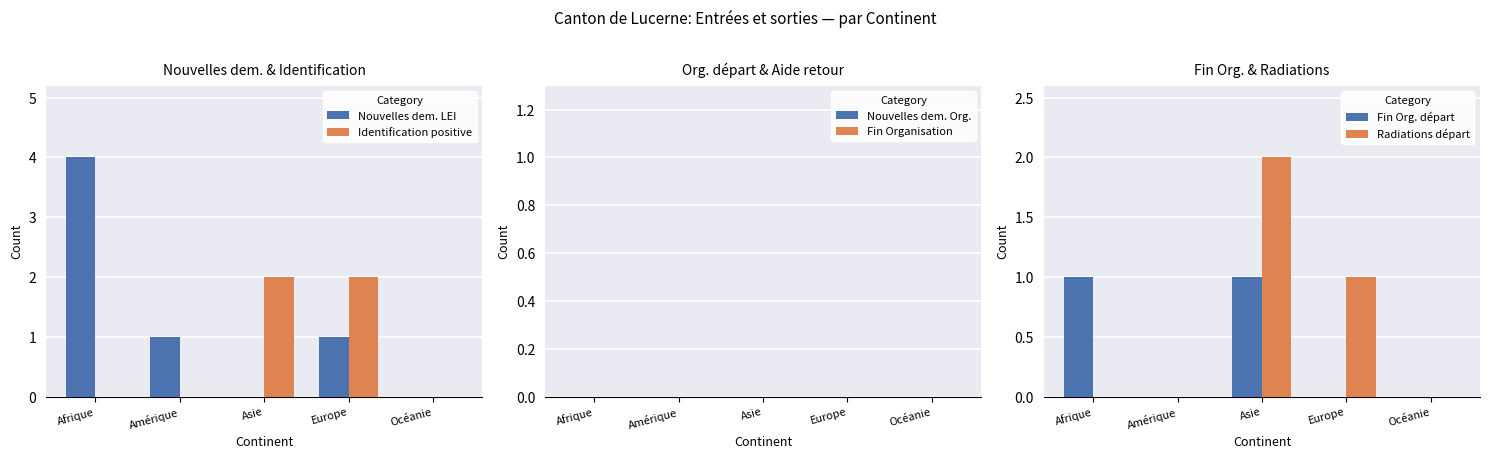

What is the sum of the Nouvelles dem. LEI values at Europe and Océanie?

1